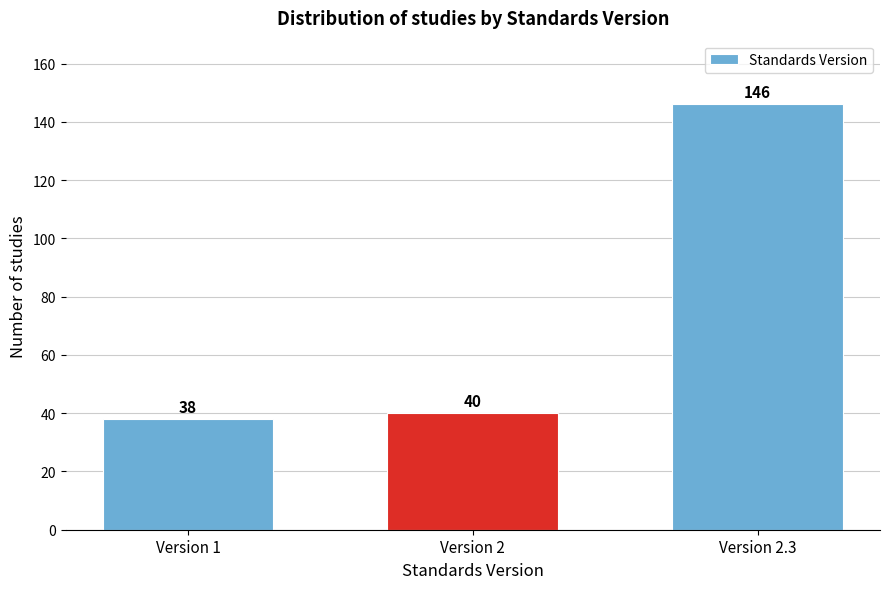

Reading right to left, transcribe all the data shown in this chart.

146	40	38